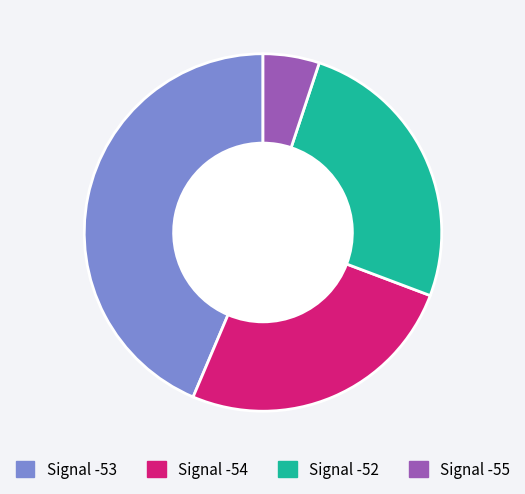

Is there any slice that represents more than half of the pie?

No